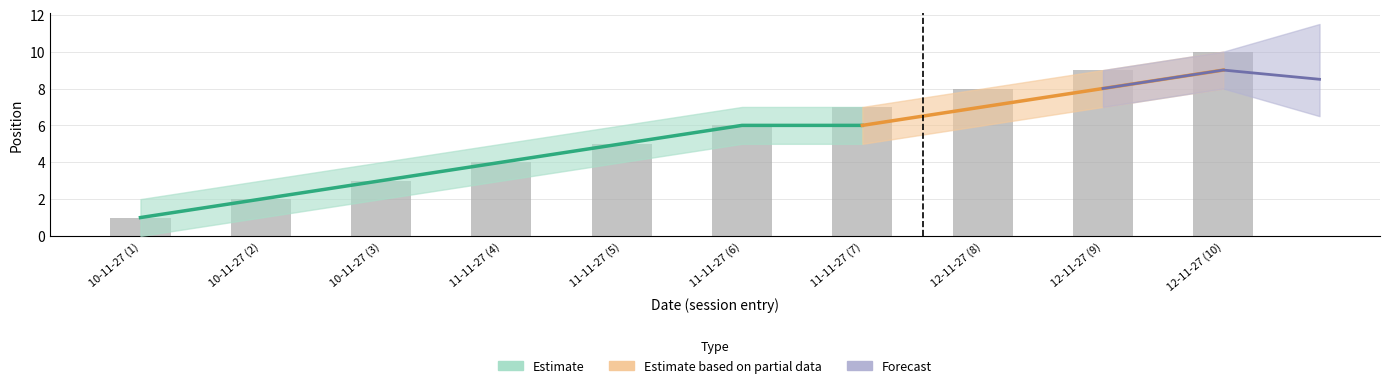

How many categories are shown in the chart?

10